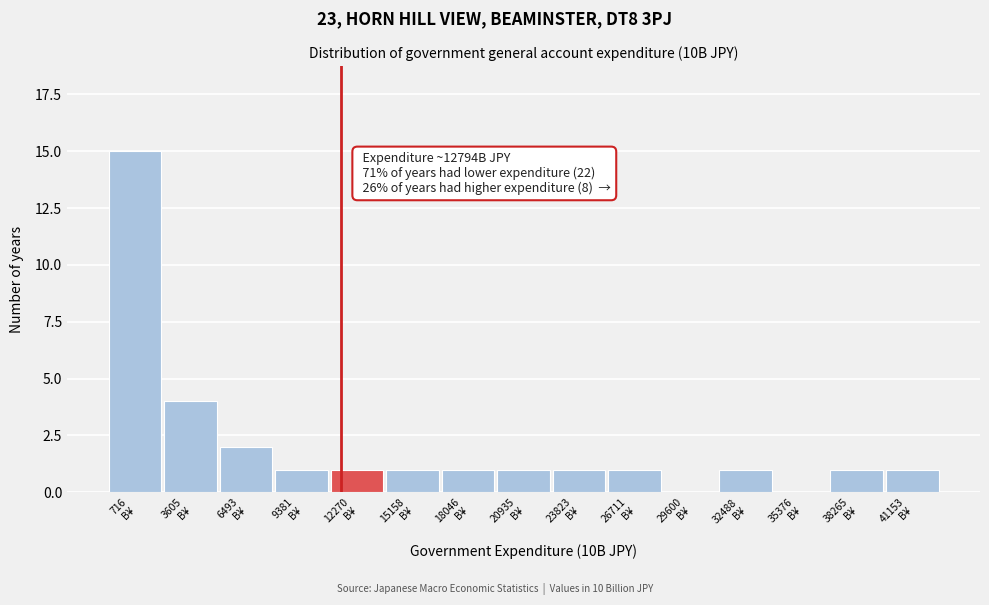

What is the sum of all values?

31